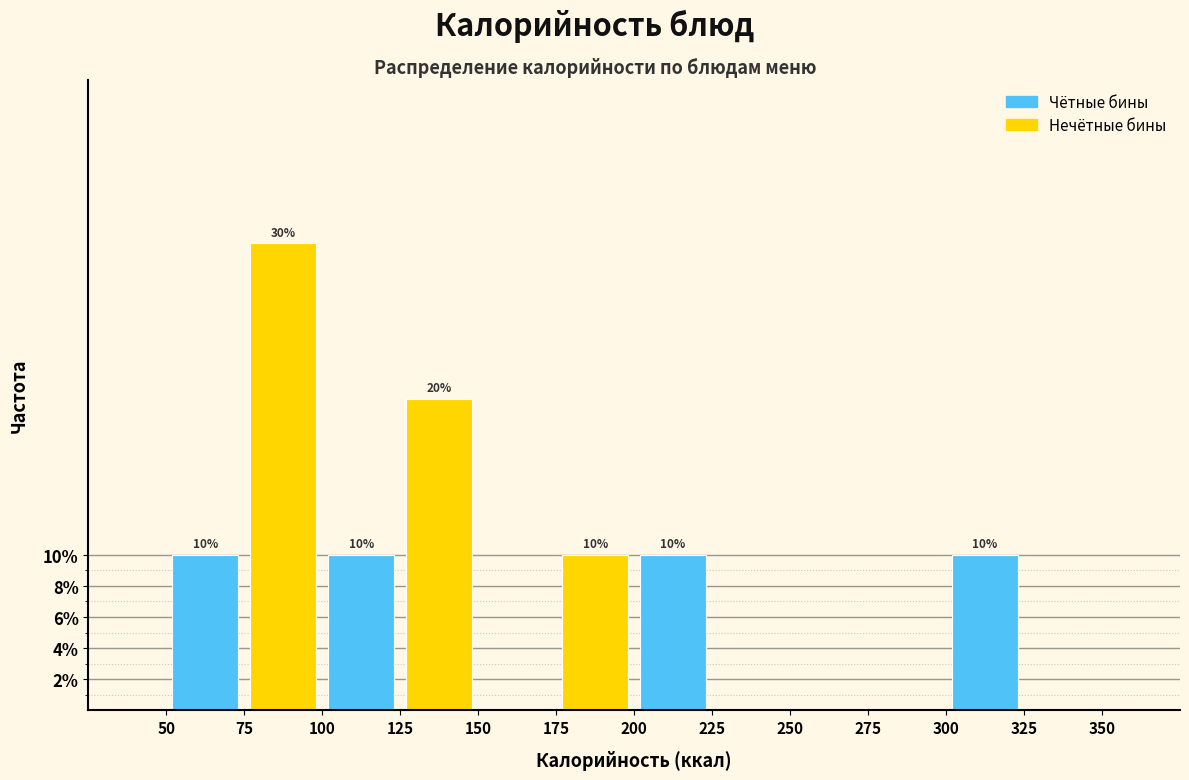

Which category has the highest value across all series?

75